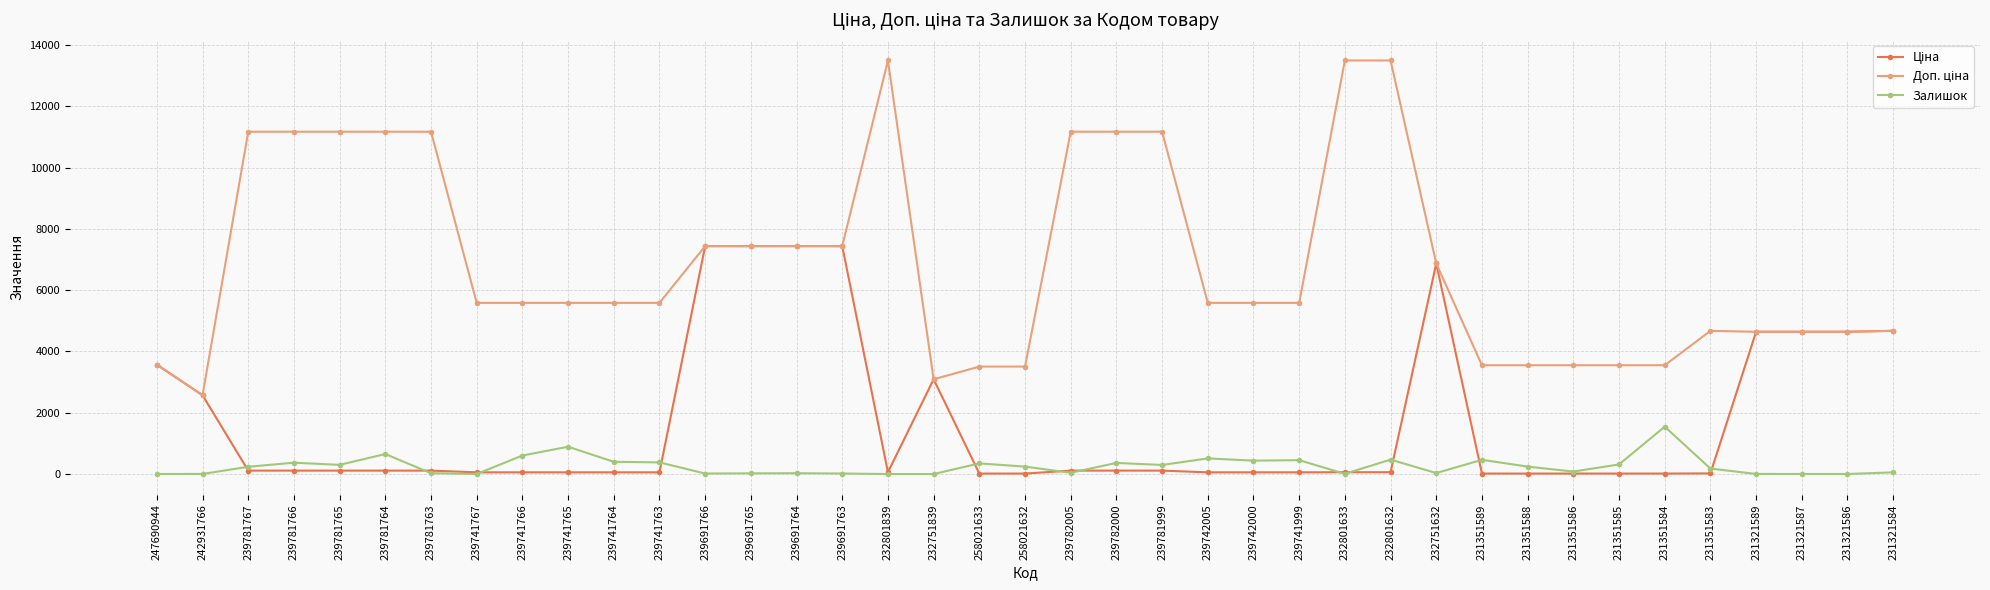

What is the label of the 8th point from the left?

239741767